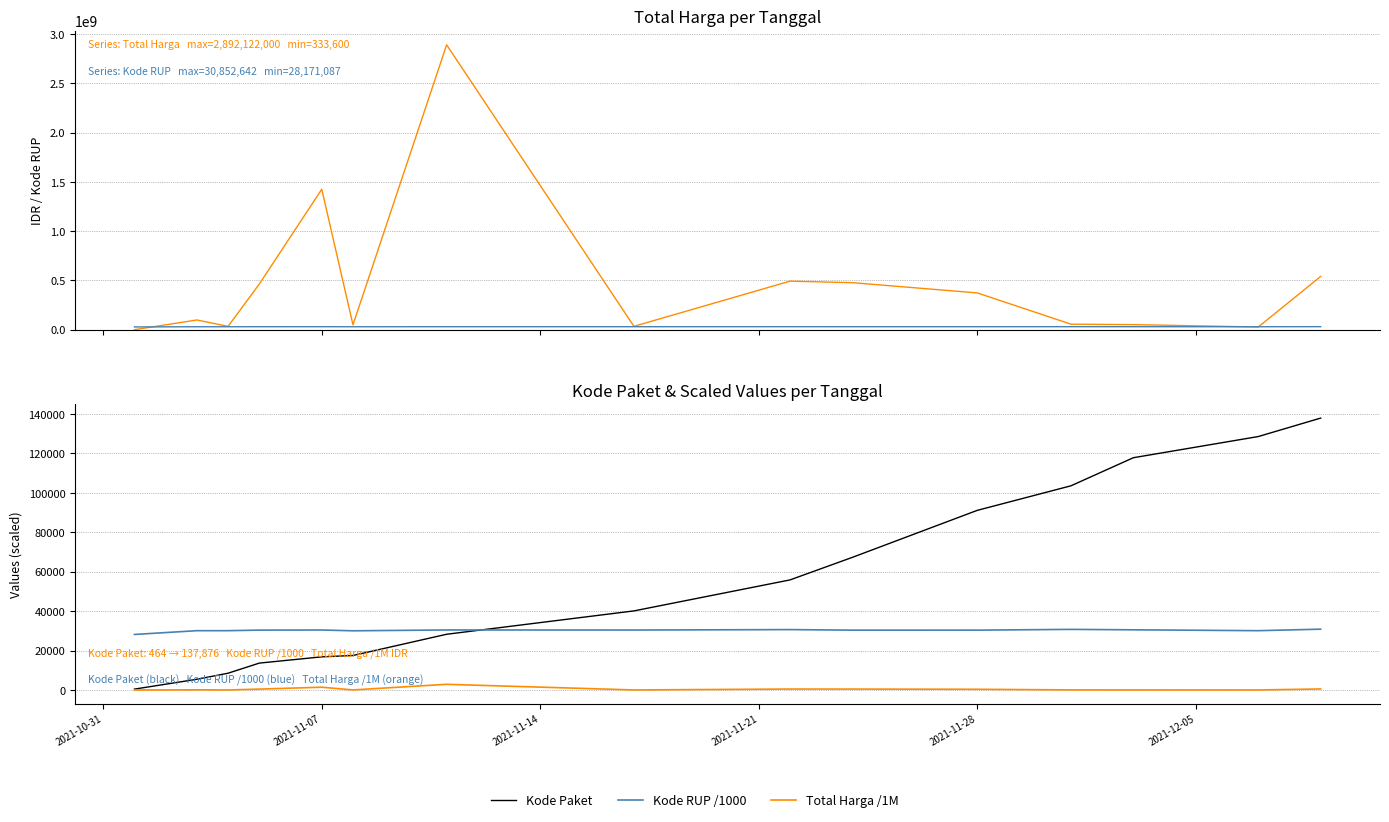

True or false: Kode RUP and Total Harga /1M cross at least once.

False